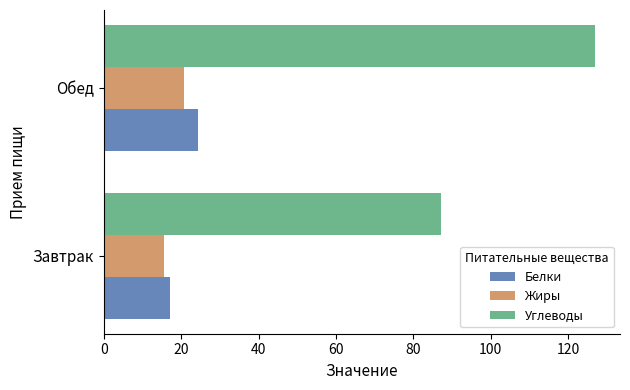

Which series has the largest total across all categories?

Углеводы